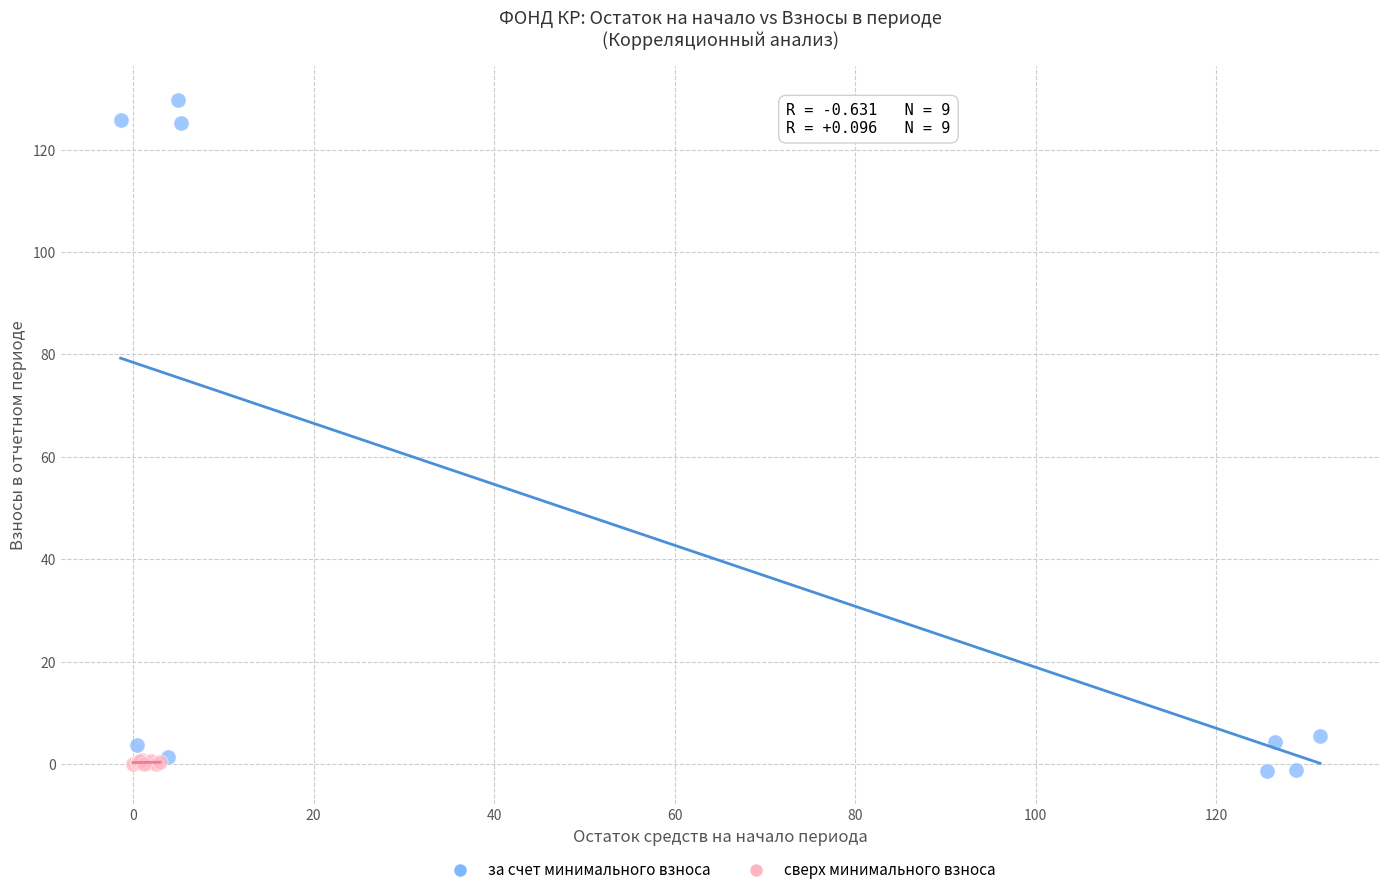

Which series has the largest Y range (max minus min)?

за счет минимального взноса